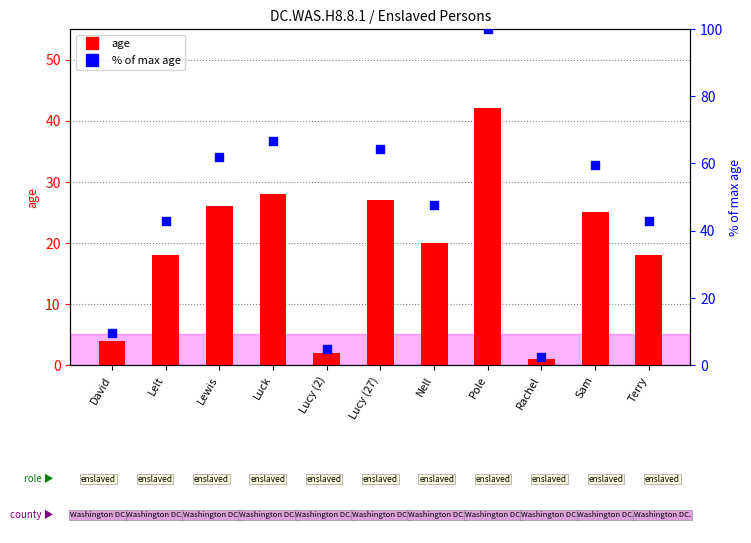

Which series has the largest total across all categories?

% of max age